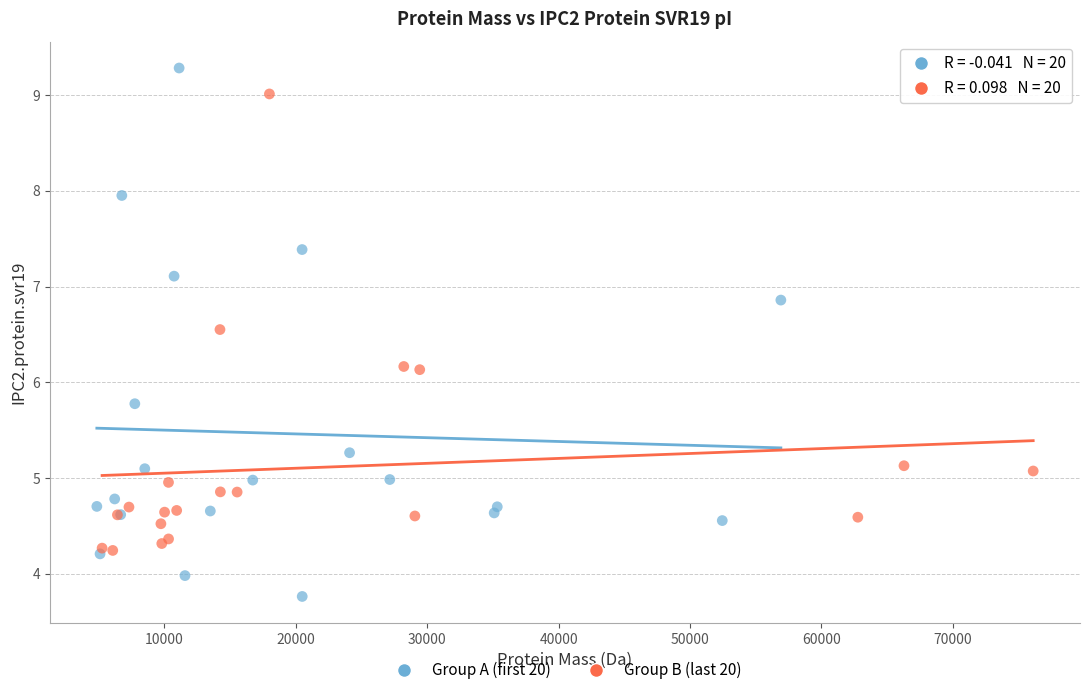

Which series contains the highest Y value?

Group A (first 20)